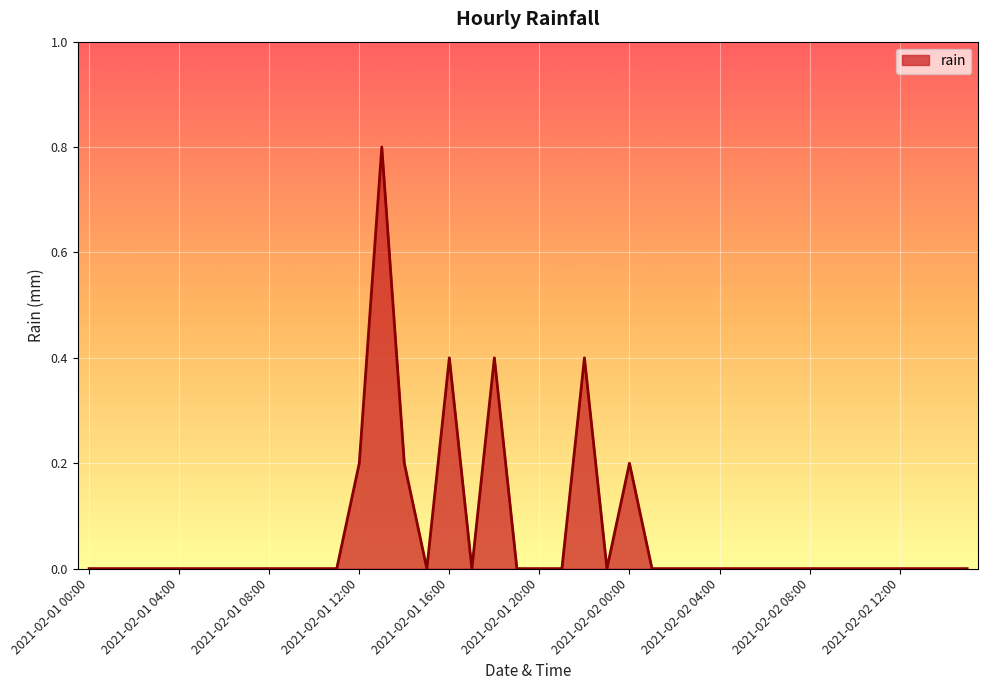

What is the difference between the maximum and minimum values?

0.8